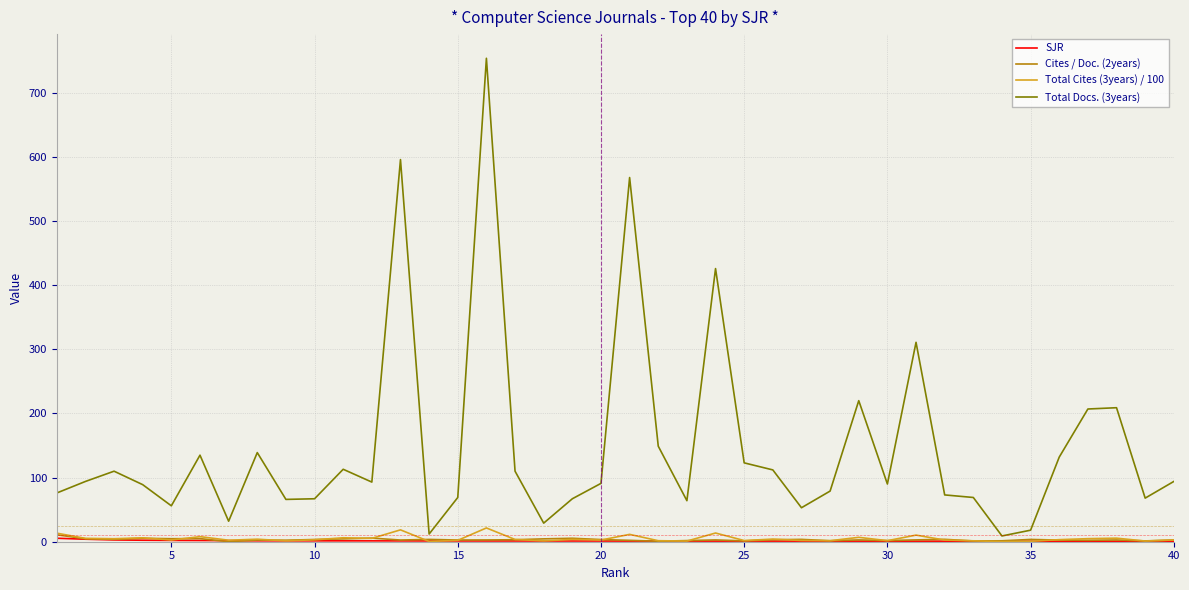

Which series has the largest range (max minus min)?

Total Docs. (3years)